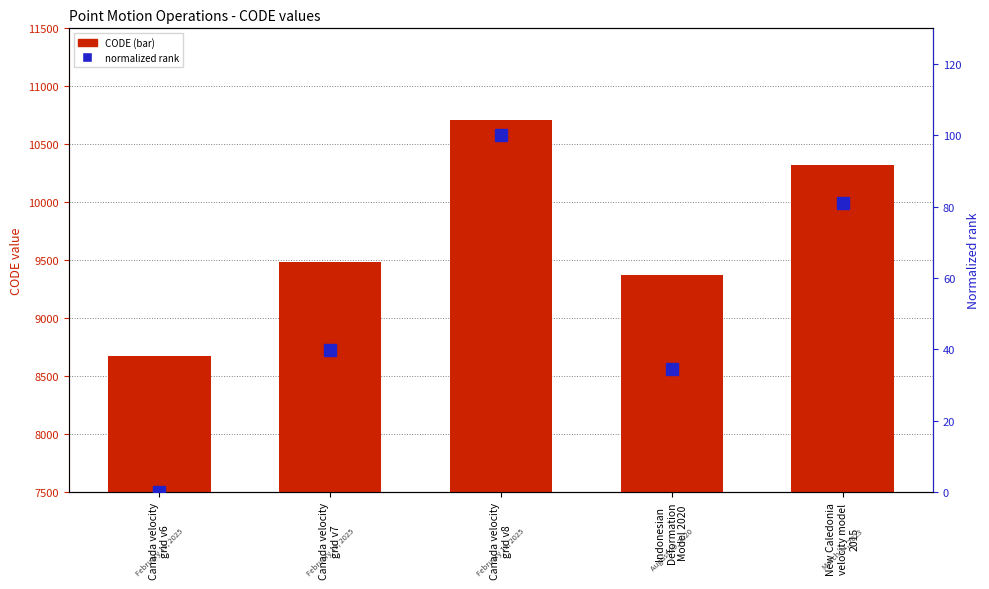

How many categories are shown in the chart?

5